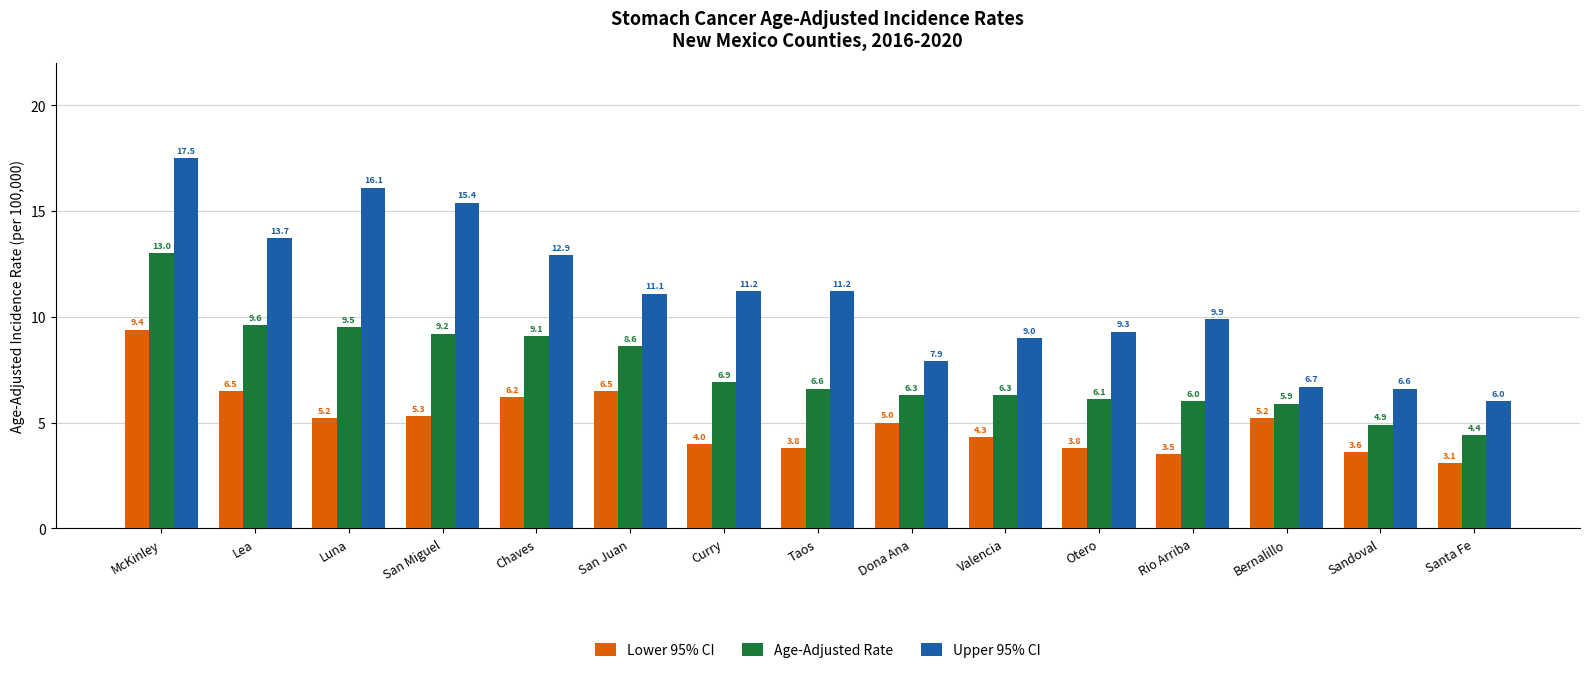

The value of Upper 95% CI at Rio Arriba is 4.5. True or false?

False